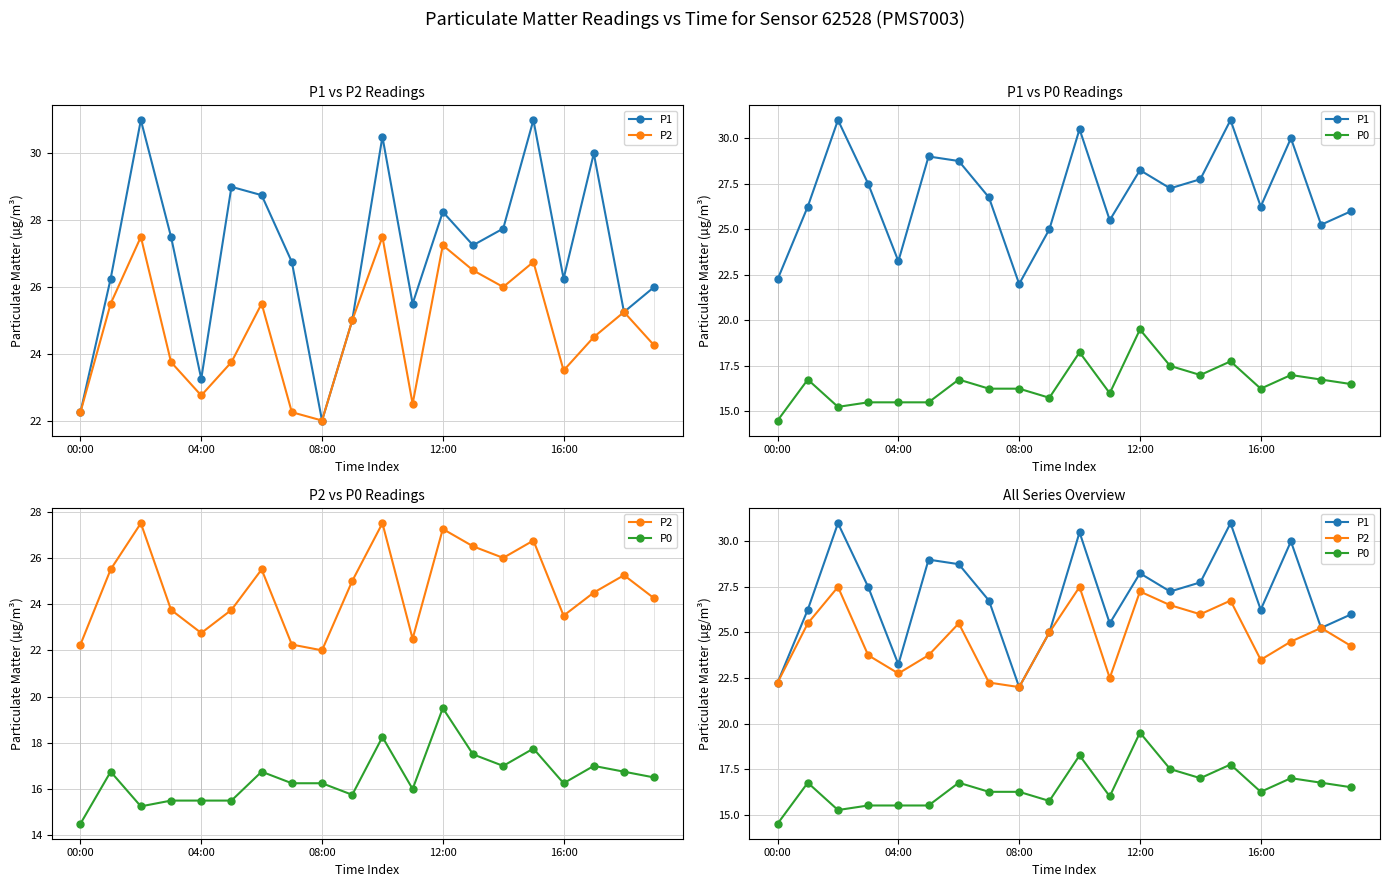

How many lines are shown in the chart?

3